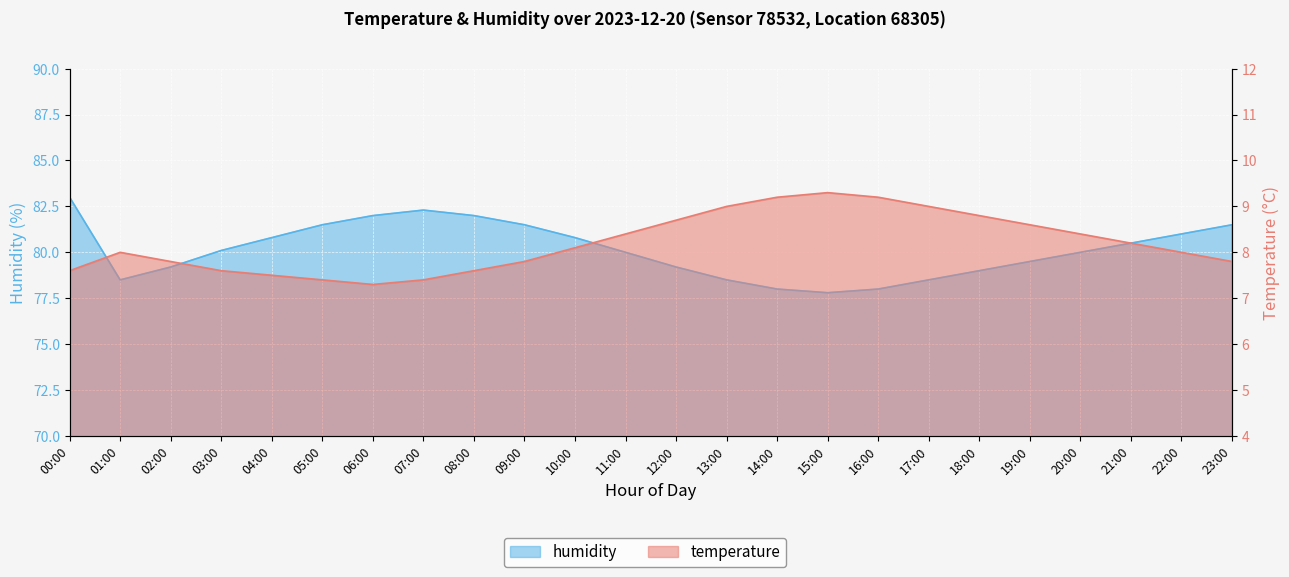

At which label is humidity closest to 80?

11:00